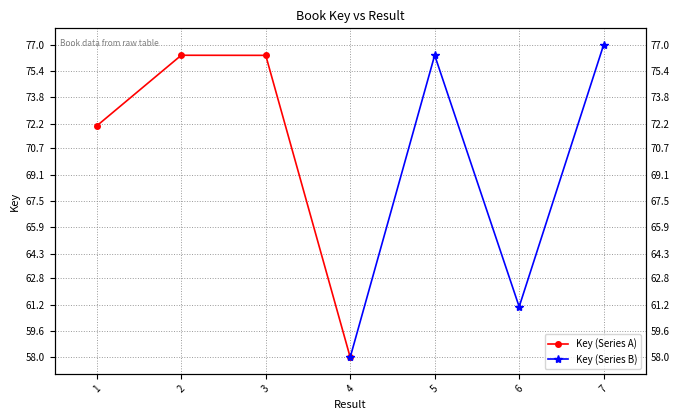

What are all the series names shown in the legend?

Key (Series A), Key (Series B)